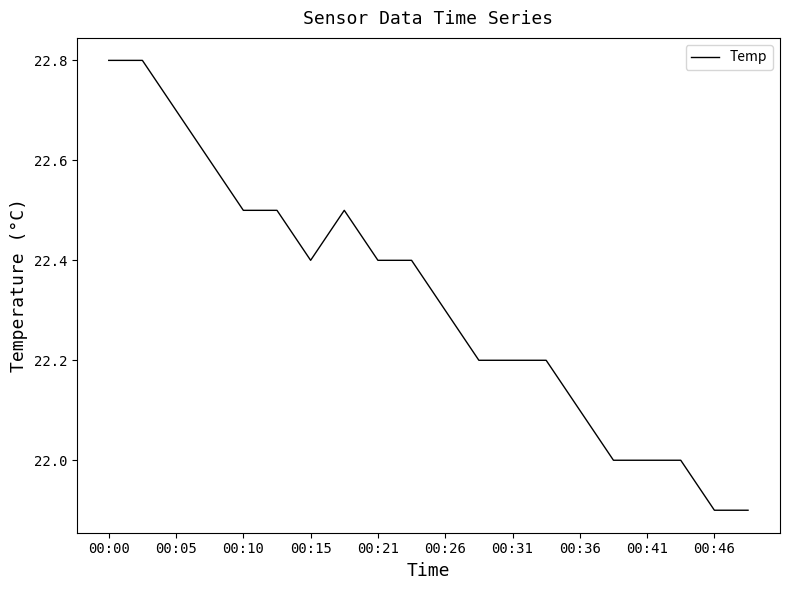

How many values are between 22 and 23?

18